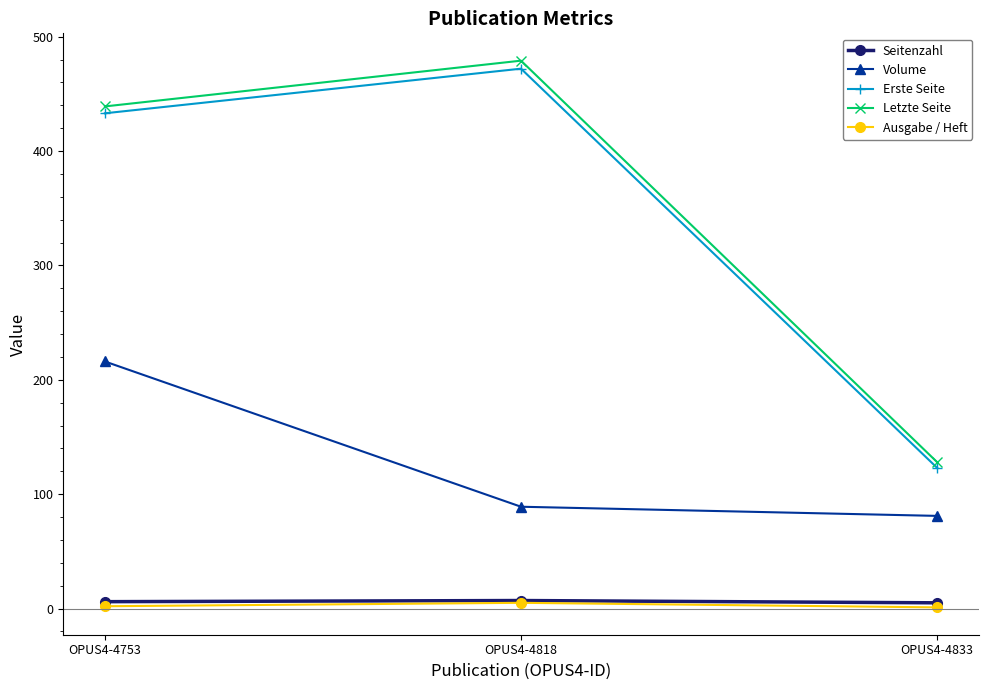

Is the value of Volume at OPUS4-4753 greater than the value of Ausgabe / Heft at OPUS4-4833?

Yes